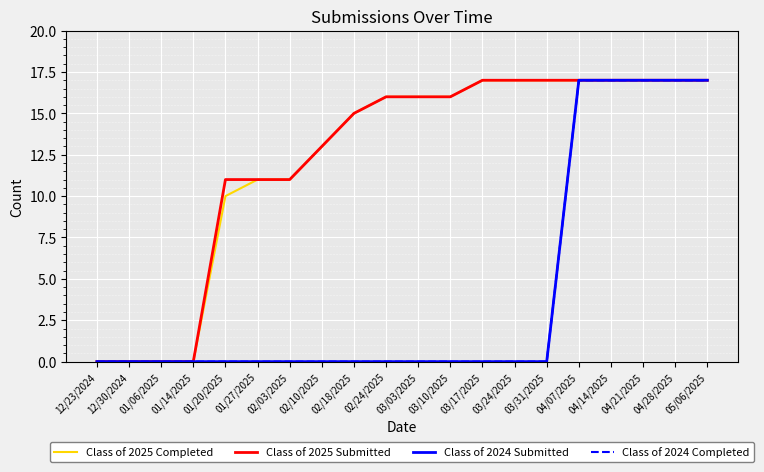

Does the chart display data point markers on the line(s)?

No